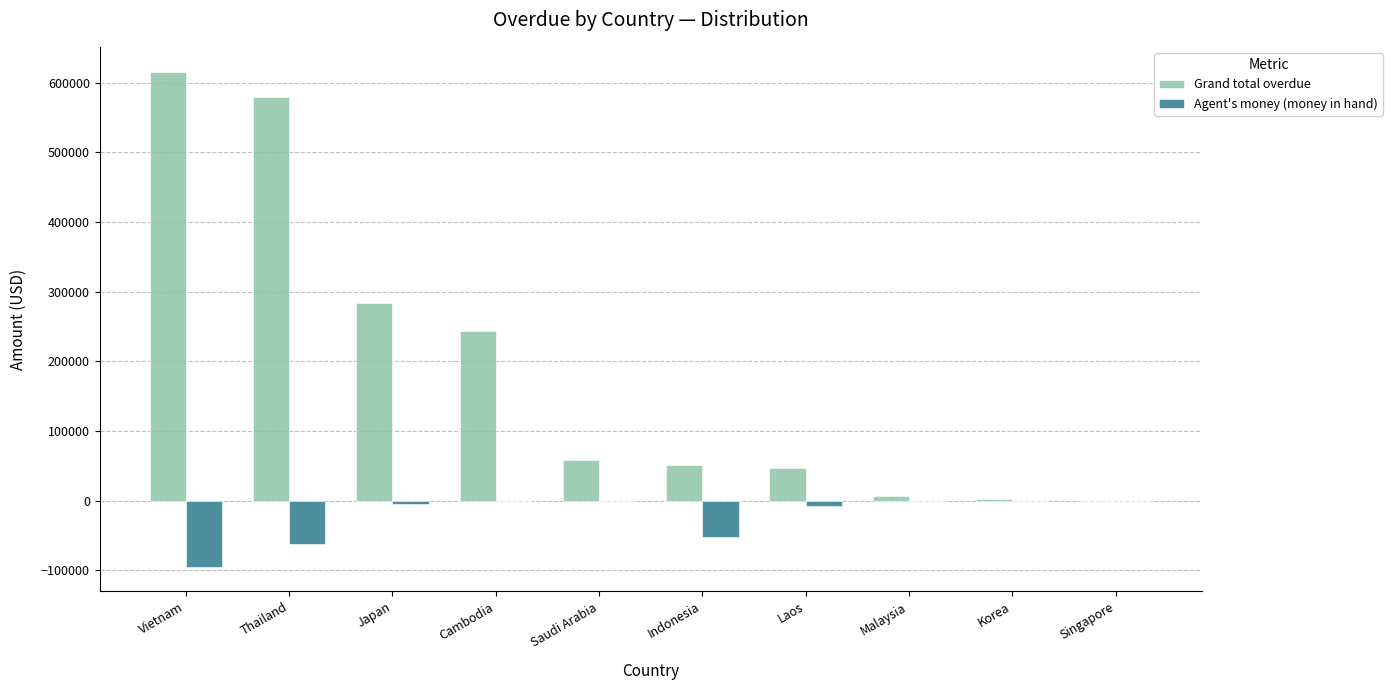

What is the sum of all Grand total overdue values?

1888568.5